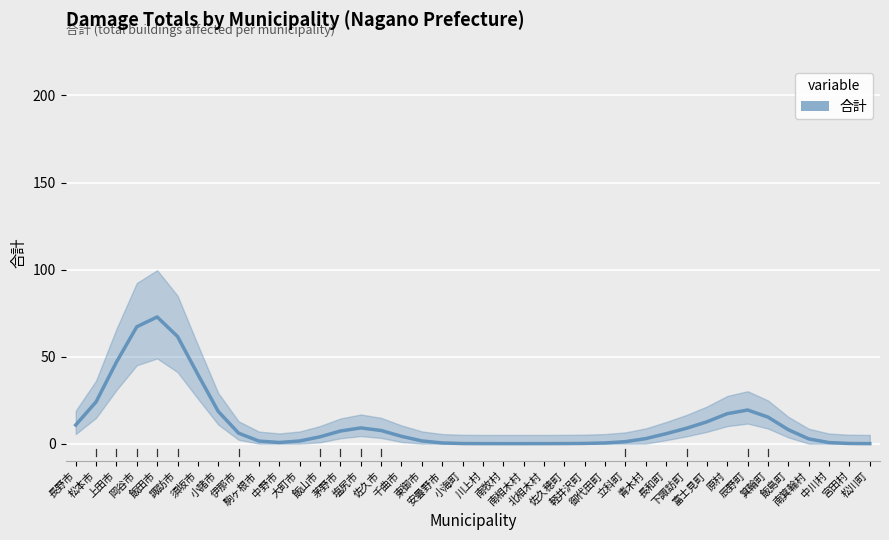

What is the label of the 15th point from the left?

塩尻市